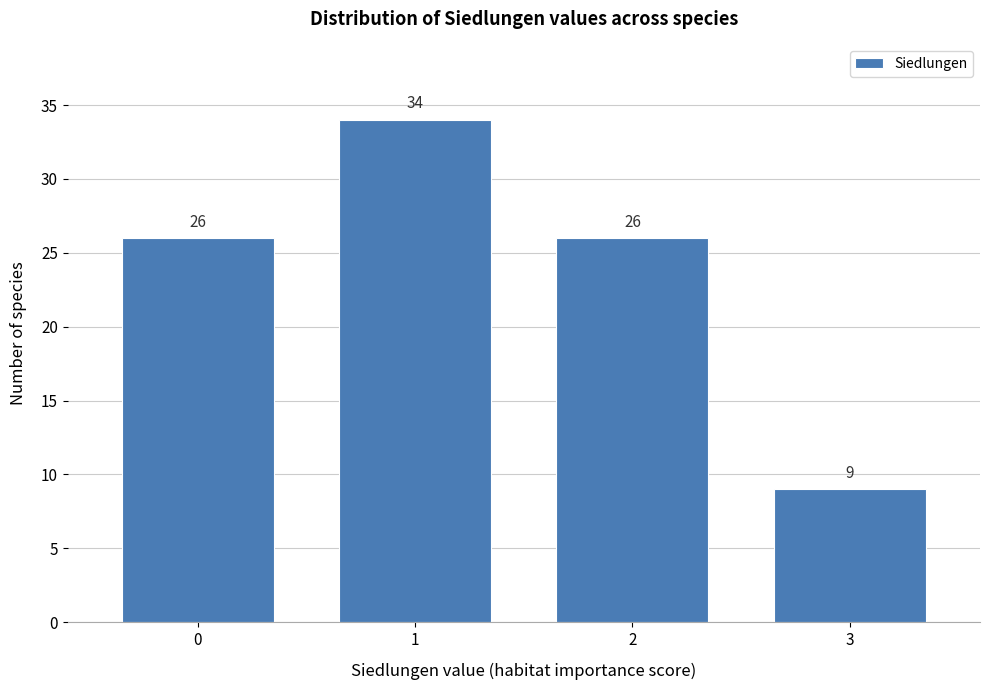

Reading left to right, transcribe all the data shown in this chart.

26	34	26	9